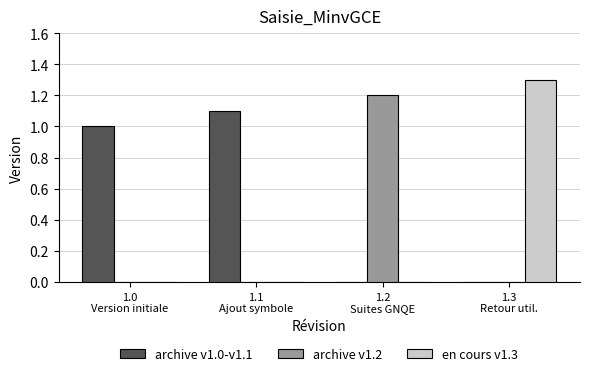

Does the chart contain stacked bars?

No